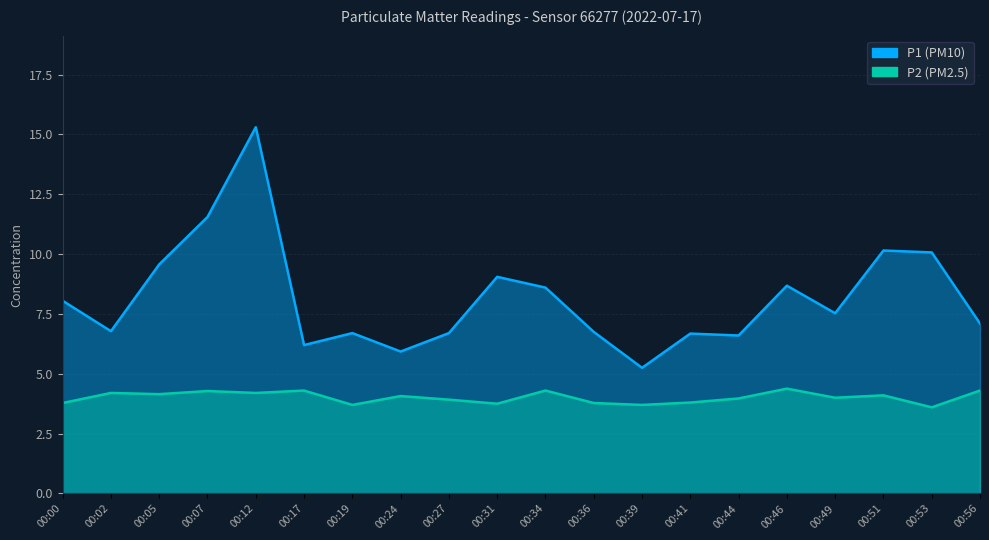

Which series has the largest range (max minus min)?

P1